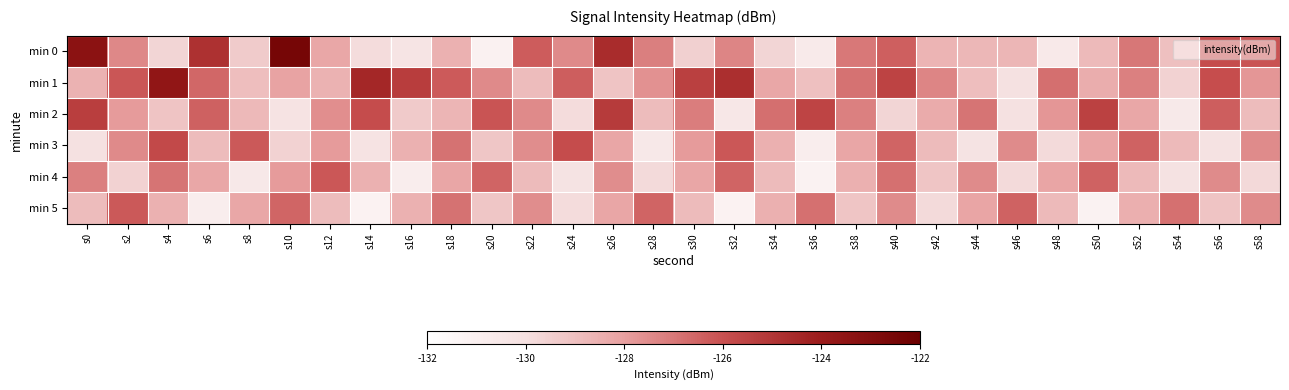

At how many categories does at least one series exceed -127?

29